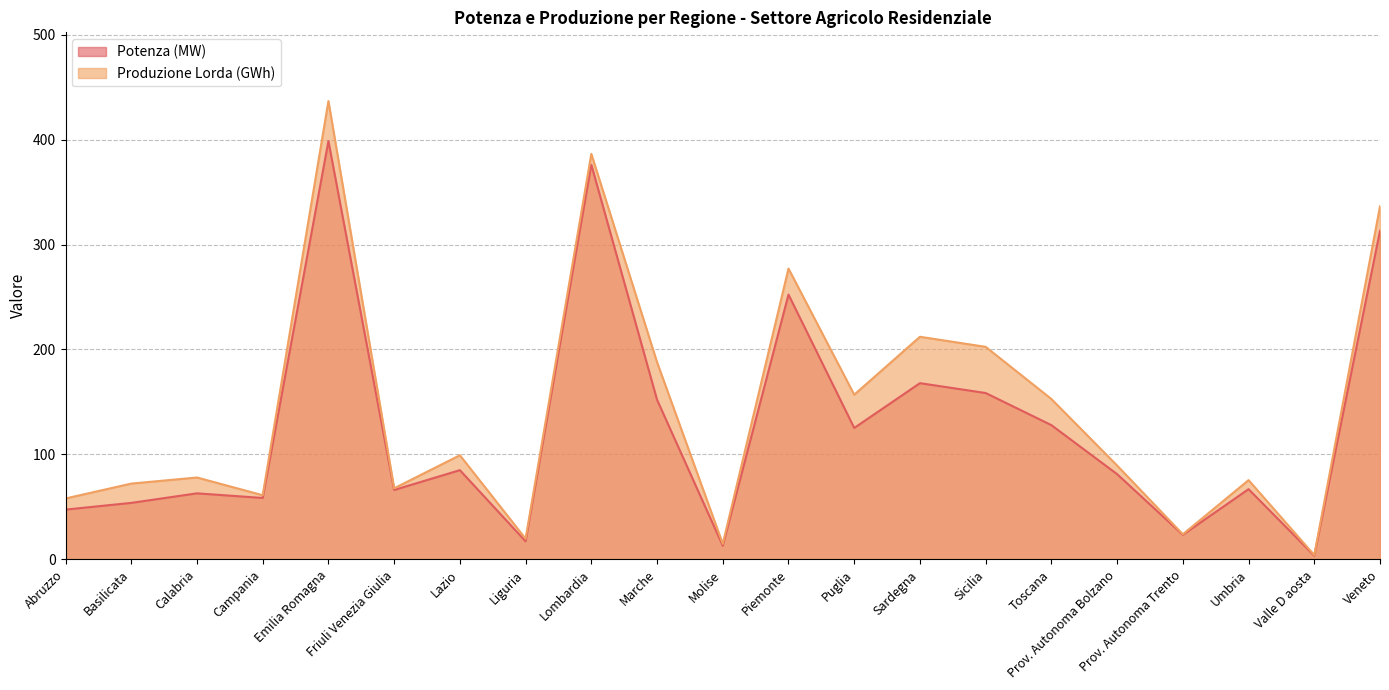

What is the total value across all series at Umbria?

142.4